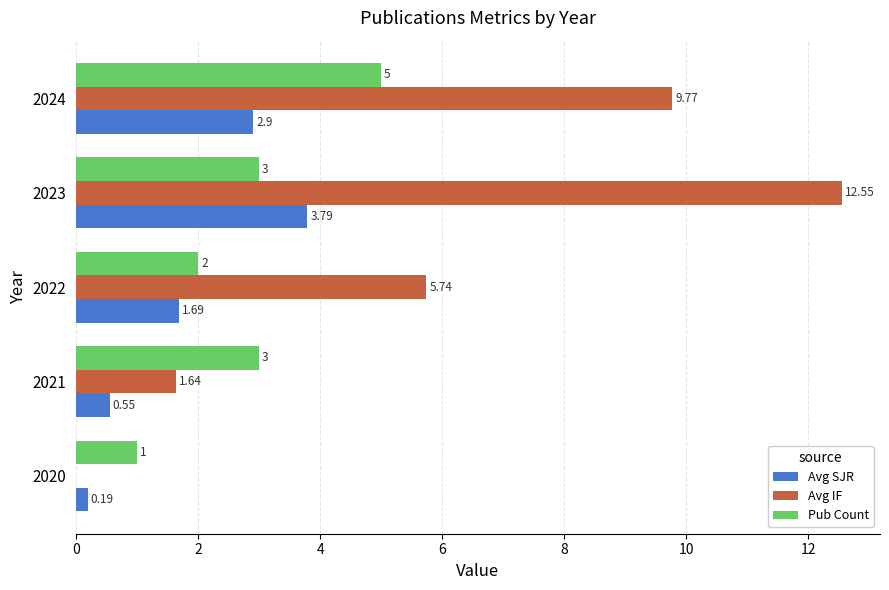

Count the number of categories in the chart.

5